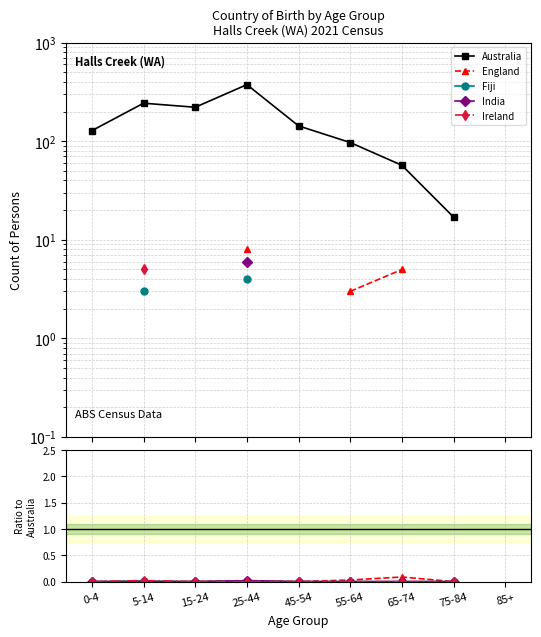

True or false: India and England cross at least once.

False